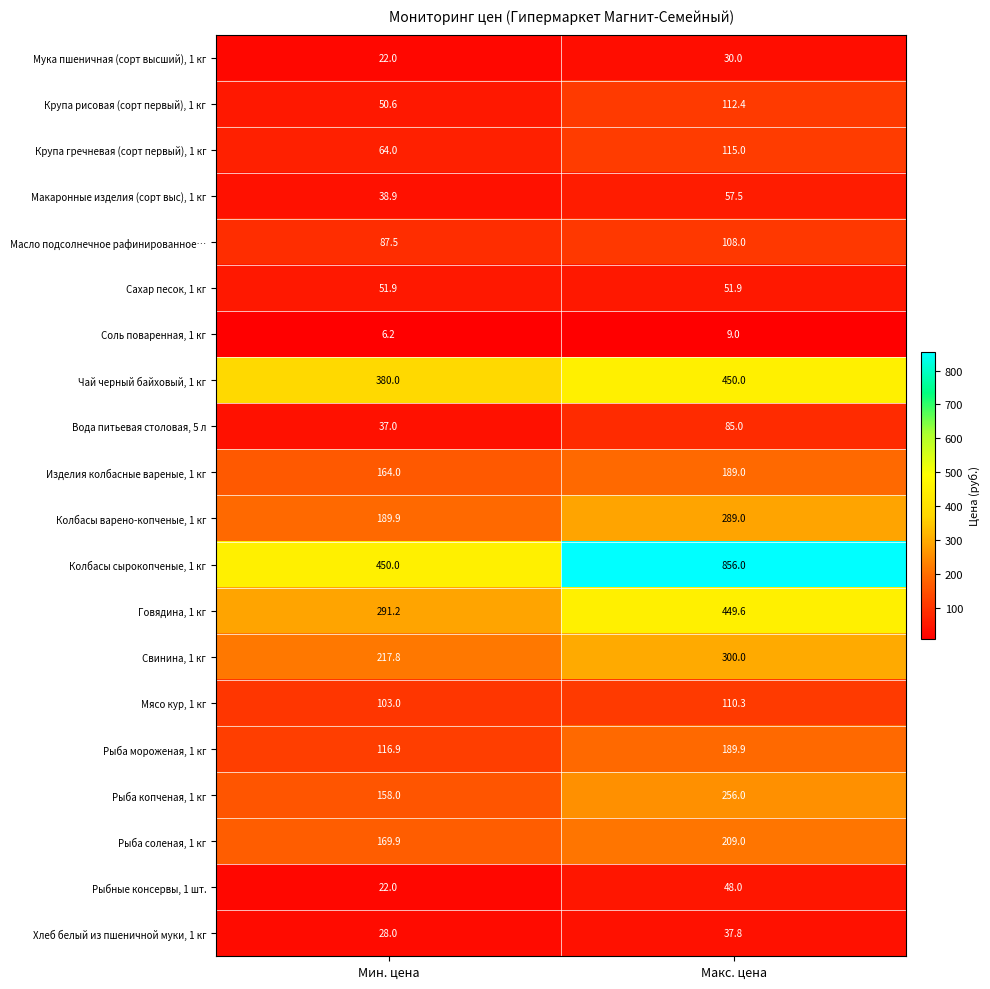

Where is Чай черный байховый, 1 кг nearest to the value 415?

Мин. цена